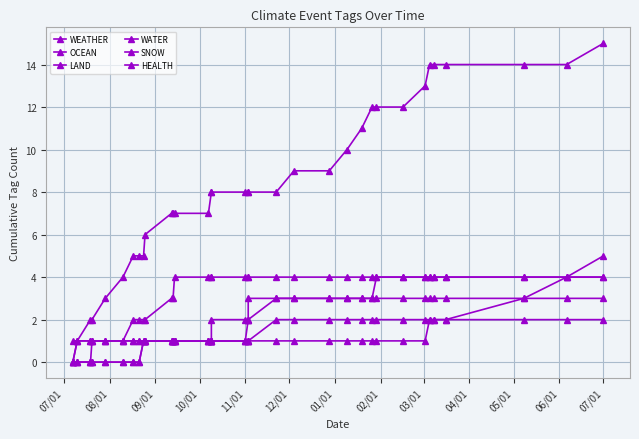

True or false: WATER and SNOW cross at least once.

False